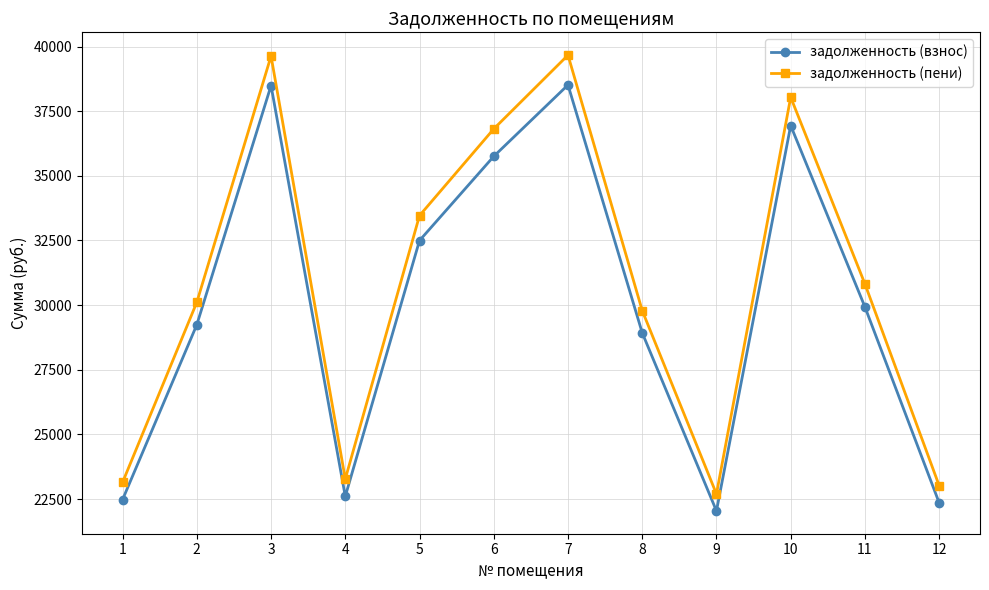

Between 4 and 6, which series saw the biggest shift?

задолженность (пени)